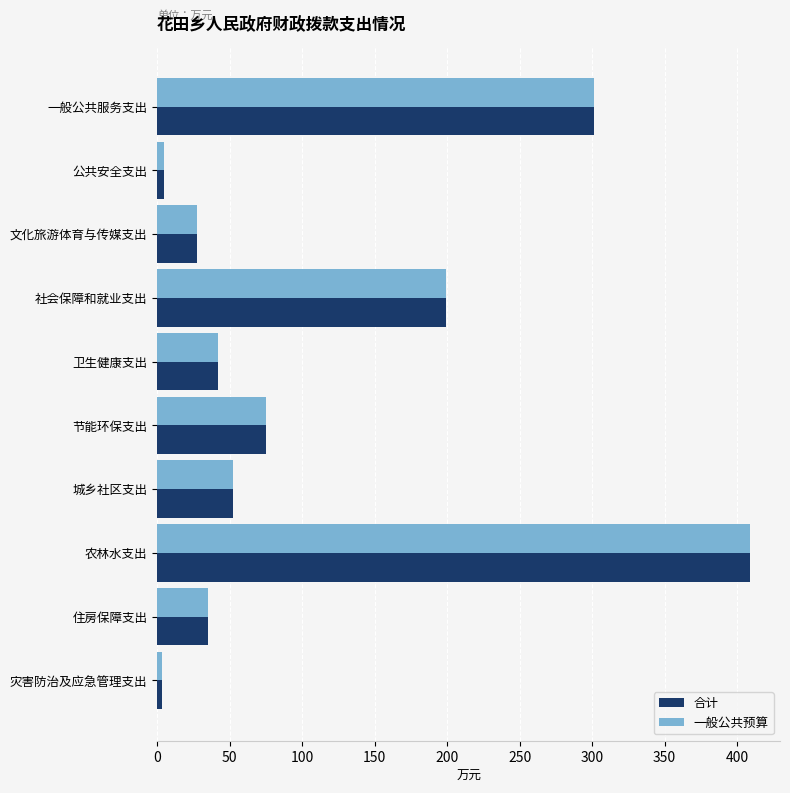

At which category is the sum across all series the highest?

农林水支出